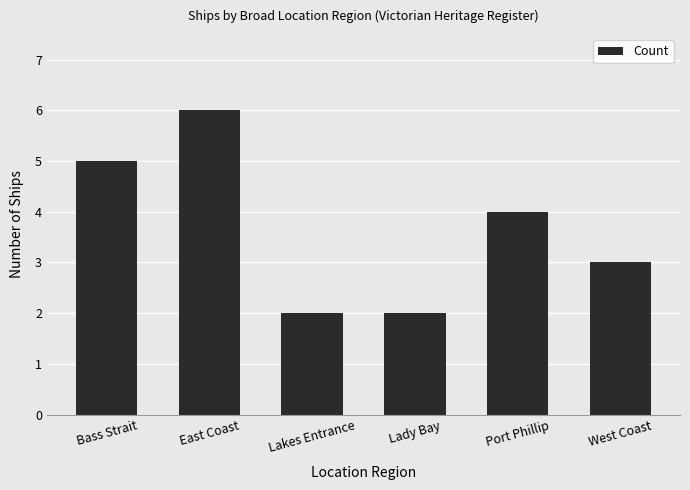

What is the value of the 3rd bar from the left?

2